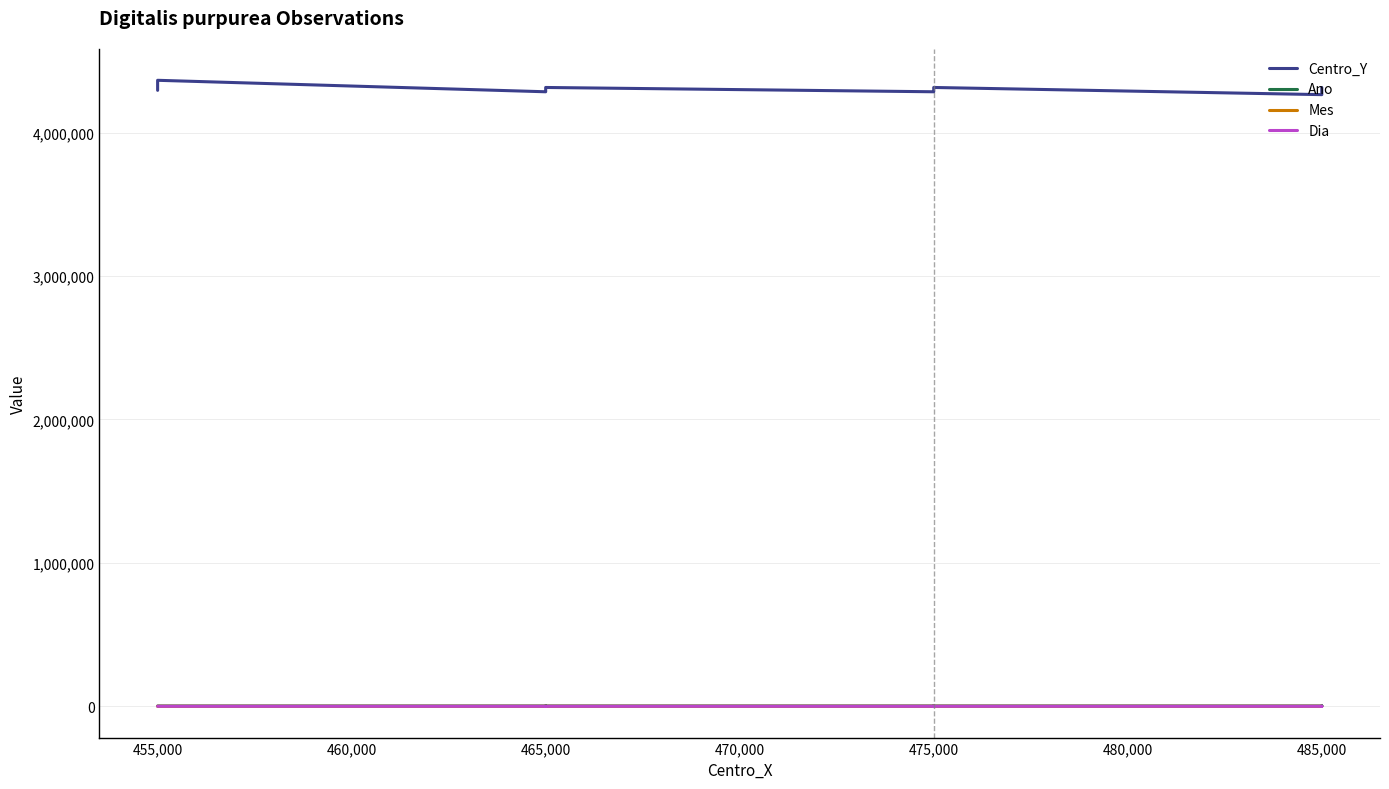

Where does the Centro_Y series first go above 4295000?

455,000